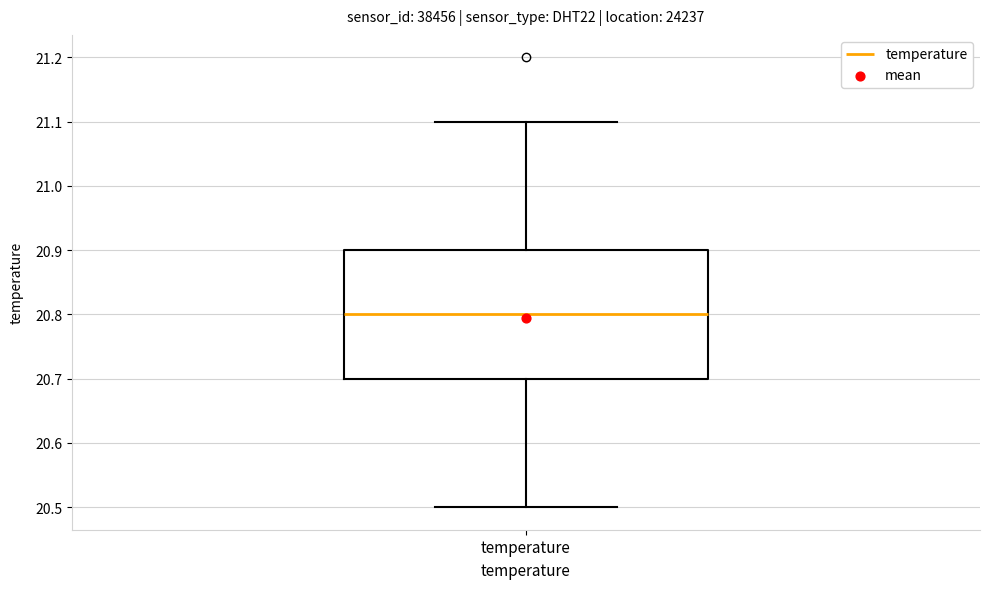

Transcribe this box plot: give where the median line is, the range the box spans, and where the two whiskers end, as read against the y-axis. The values are not printed on the chart, so give them approximately, as read against the axis.

median 20.8, box 20.7 to 20.9, whiskers 20.5 to 21.1